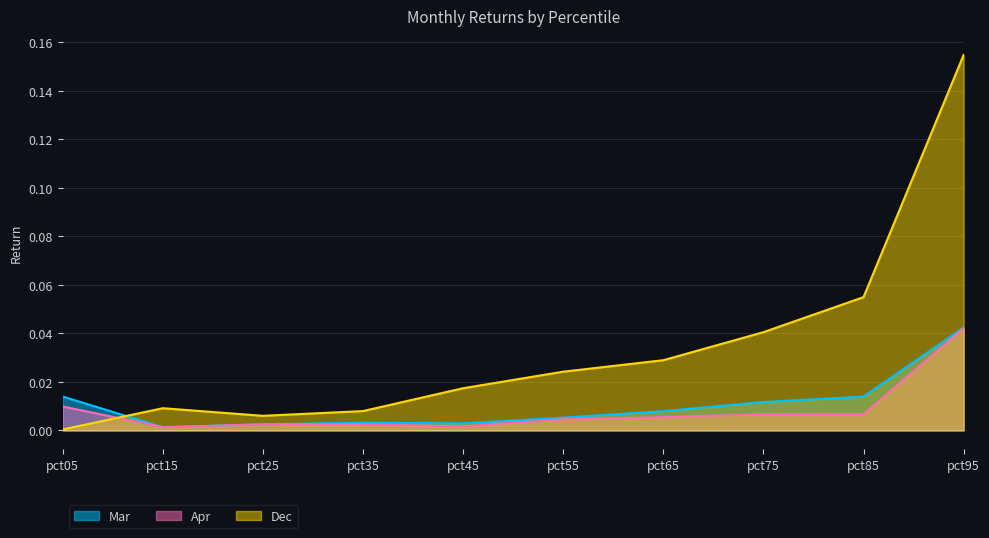

Reading left to right, transcribe all the data shown in this chart.

Mar: pct05=0.0	pct15=0.0	pct25=0.0	pct35=0.0	pct45=0.0	pct55=0.0	pct65=0.0	pct75=0.0	pct85=0.0	pct95=0.0
Apr: pct05=0.0	pct15=0.0	pct25=0.0	pct35=0.0	pct45=0.0	pct55=0.0	pct65=0.0	pct75=0.0	pct85=0.0	pct95=0.0
Dec: pct05=0.0	pct15=0.0	pct25=0.0	pct35=0.0	pct45=0.0	pct55=0.0	pct65=0.0	pct75=0.0	pct85=0.1	pct95=0.2